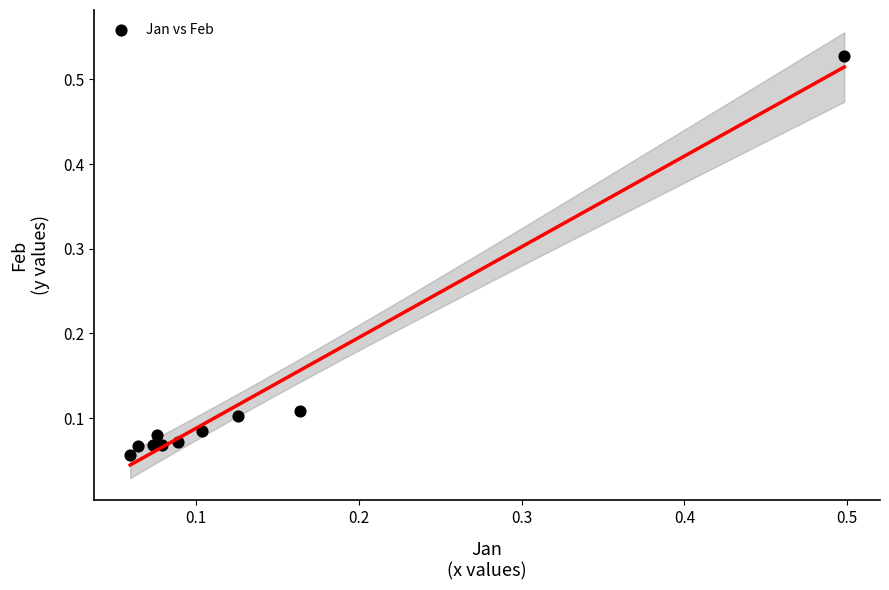

What is the range of X values (max minus min)?

0.4